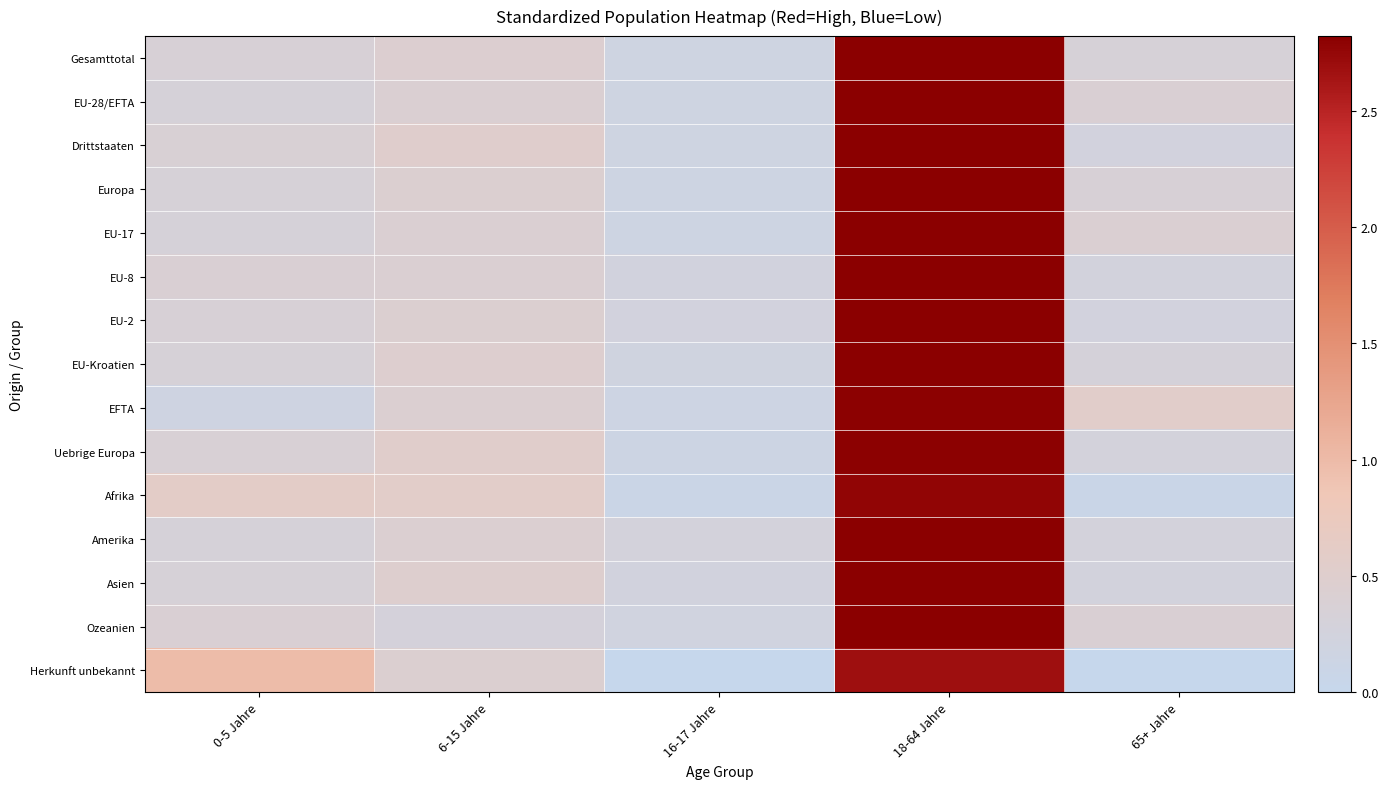

Reading right to left, list all the values displayed in this chart.

Gesamttotal: 65+ Jahre=0.3	18-64 Jahre=2.8	16-17 Jahre=0.2	6-15 Jahre=0.5	0-5 Jahre=0.3
EU-28/EFTA: 65+ Jahre=0.4	18-64 Jahre=2.8	16-17 Jahre=0.2	6-15 Jahre=0.4	0-5 Jahre=0.3
Drittstaaten: 65+ Jahre=0.3	18-64 Jahre=2.8	16-17 Jahre=0.2	6-15 Jahre=0.5	0-5 Jahre=0.4
Europa: 65+ Jahre=0.4	18-64 Jahre=2.8	16-17 Jahre=0.2	6-15 Jahre=0.4	0-5 Jahre=0.3
EU-17: 65+ Jahre=0.4	18-64 Jahre=2.8	16-17 Jahre=0.2	6-15 Jahre=0.4	0-5 Jahre=0.3
EU-8: 65+ Jahre=0.3	18-64 Jahre=2.8	16-17 Jahre=0.2	6-15 Jahre=0.4	0-5 Jahre=0.4
EU-2: 65+ Jahre=0.3	18-64 Jahre=2.8	16-17 Jahre=0.2	6-15 Jahre=0.4	0-5 Jahre=0.4
EU-Kroatien: 65+ Jahre=0.3	18-64 Jahre=2.8	16-17 Jahre=0.2	6-15 Jahre=0.5	0-5 Jahre=0.3
EFTA: 65+ Jahre=0.6	18-64 Jahre=2.8	16-17 Jahre=0.2	6-15 Jahre=0.4	0-5 Jahre=0.2
Uebrige Europa: 65+ Jahre=0.3	18-64 Jahre=2.8	16-17 Jahre=0.1	6-15 Jahre=0.5	0-5 Jahre=0.4
Afrika: 65+ Jahre=0.1	18-64 Jahre=2.8	16-17 Jahre=0.1	6-15 Jahre=0.6	0-5 Jahre=0.6
Amerika: 65+ Jahre=0.3	18-64 Jahre=2.8	16-17 Jahre=0.3	6-15 Jahre=0.4	0-5 Jahre=0.3
Asien: 65+ Jahre=0.3	18-64 Jahre=2.8	16-17 Jahre=0.2	6-15 Jahre=0.5	0-5 Jahre=0.3
Ozeanien: 65+ Jahre=0.4	18-64 Jahre=2.8	16-17 Jahre=0.2	6-15 Jahre=0.3	0-5 Jahre=0.4
Herkunft unbekannt: 65+ Jahre=0.0	18-64 Jahre=2.7	16-17 Jahre=0.0	6-15 Jahre=0.4	0-5 Jahre=1.0